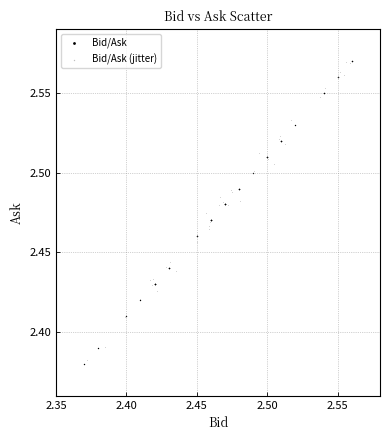

Which series has the largest Y range (max minus min)?

Bid/Ask